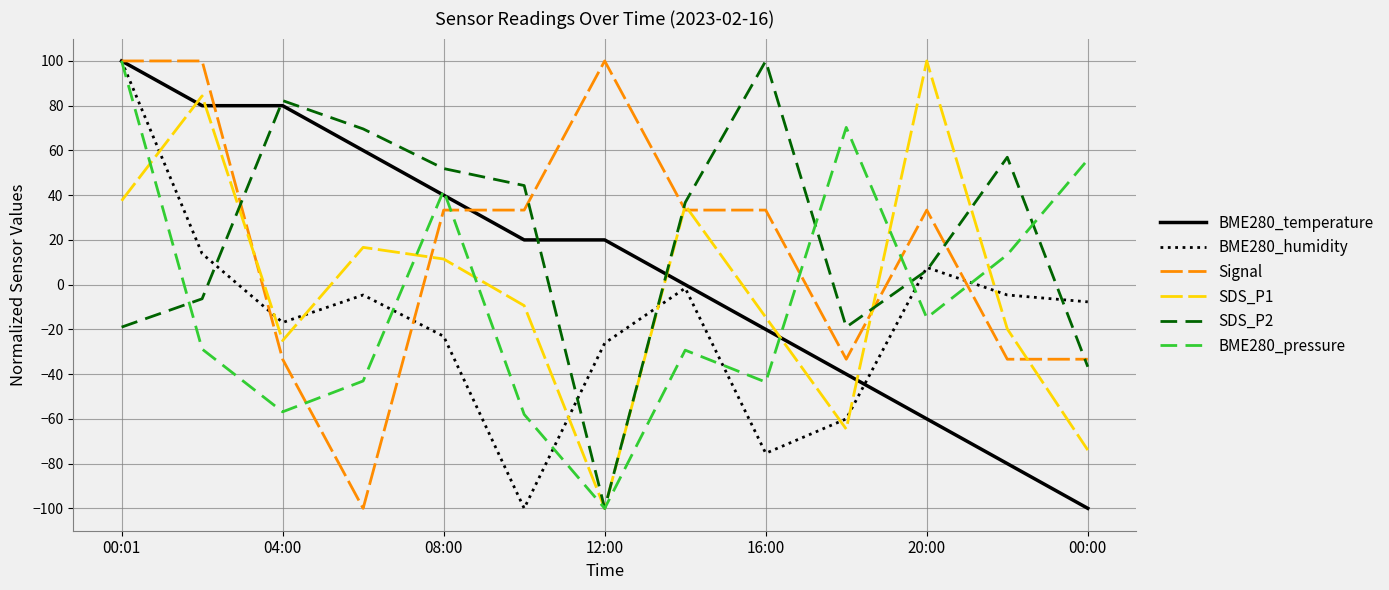

True or false: BME280_pressure has more than 2 points higher than both neighbors.

True